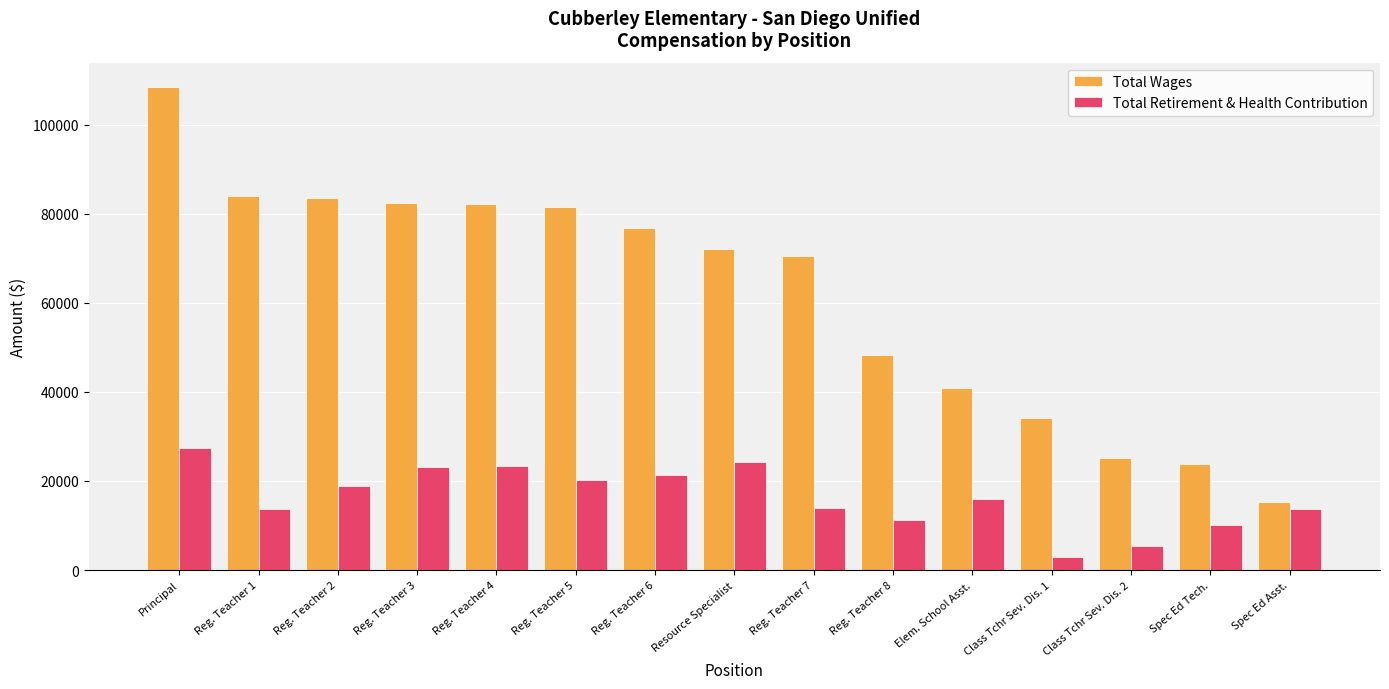

At which label does Total Retirement & Health Contribution reach its minimum?

Class Tchr Sev. Dis. 1